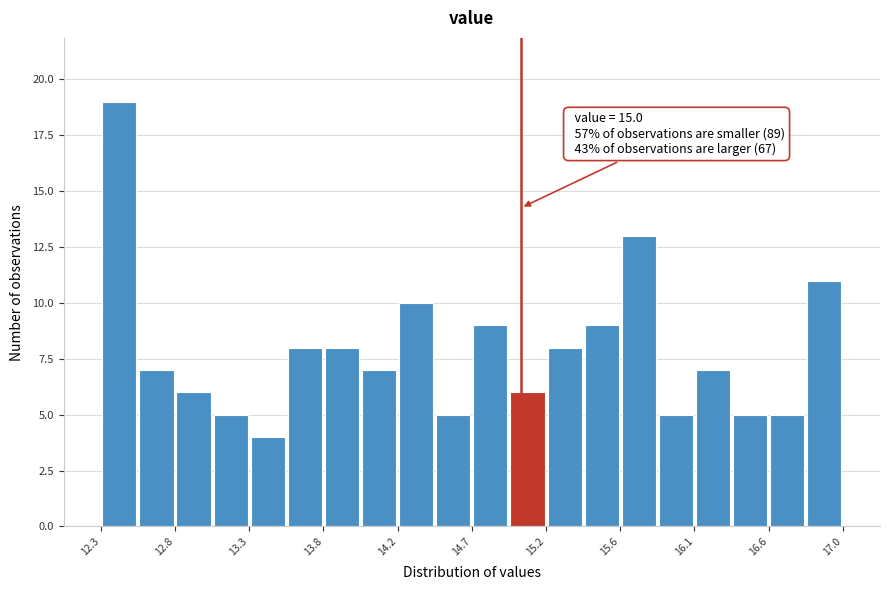

Over which range of the x-axis is the bar tallest?

12.35 to 12.60